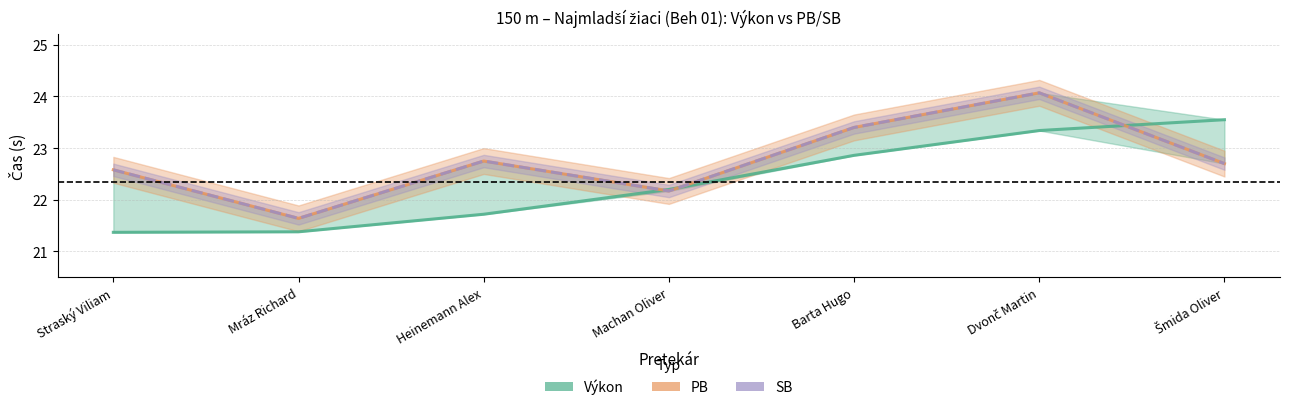

How many data points in SB are above 22?

6